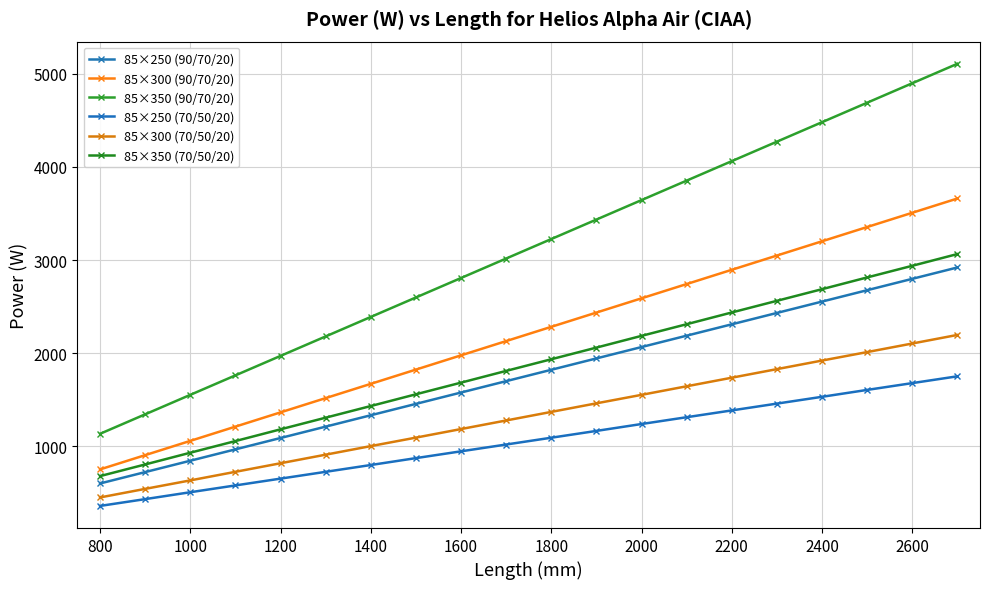

How many lines are shown in the chart?

6